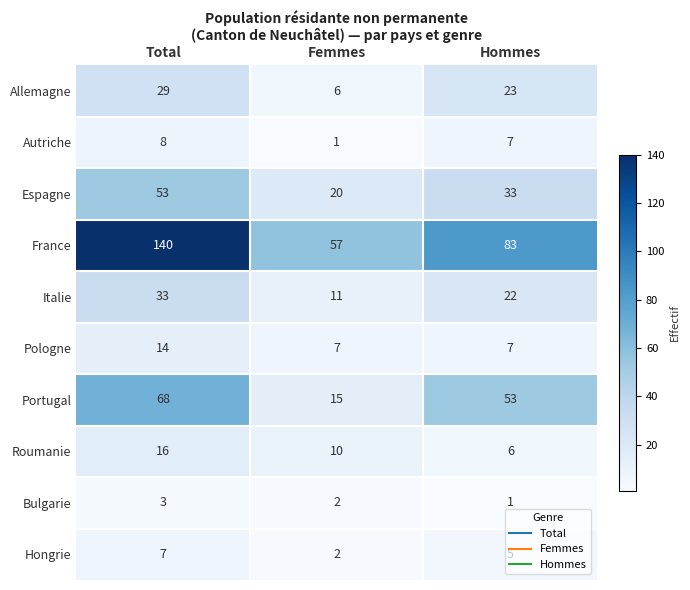

Is it true that Italie equals 22 at Hommes?

True